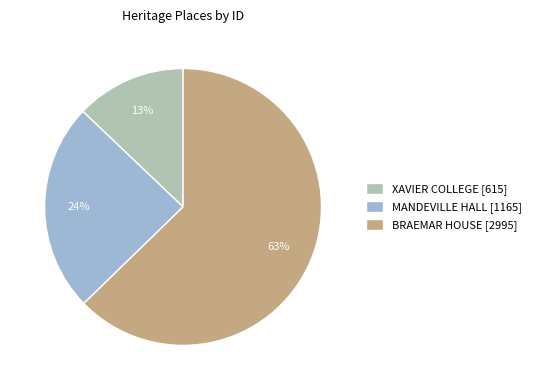

Approximately how many times larger is the value at XAVIER COLLEGE compared to MANDEVILLE HALL?

0.5